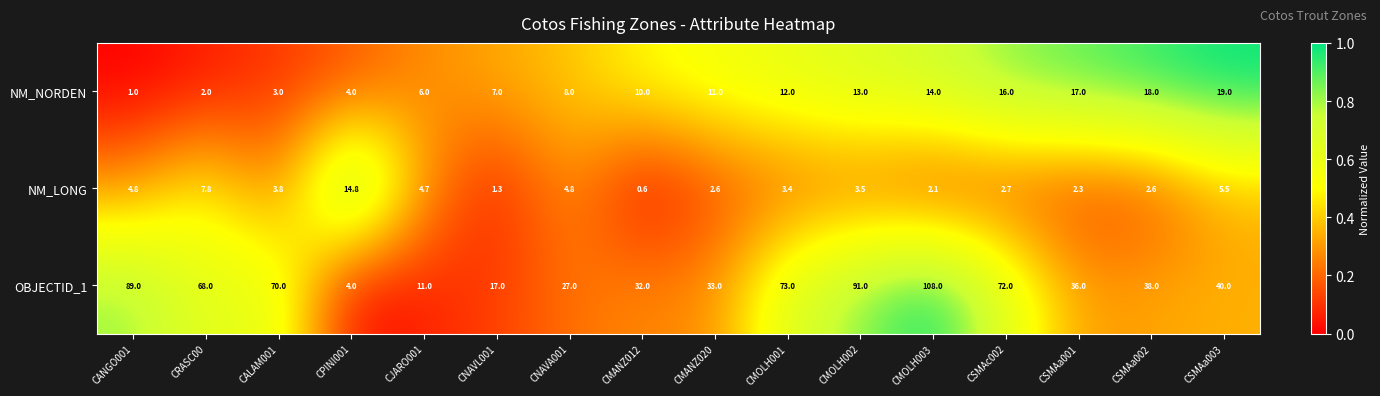

The NM_LONG series shows 3.8 at CALAM001. True or false?

True